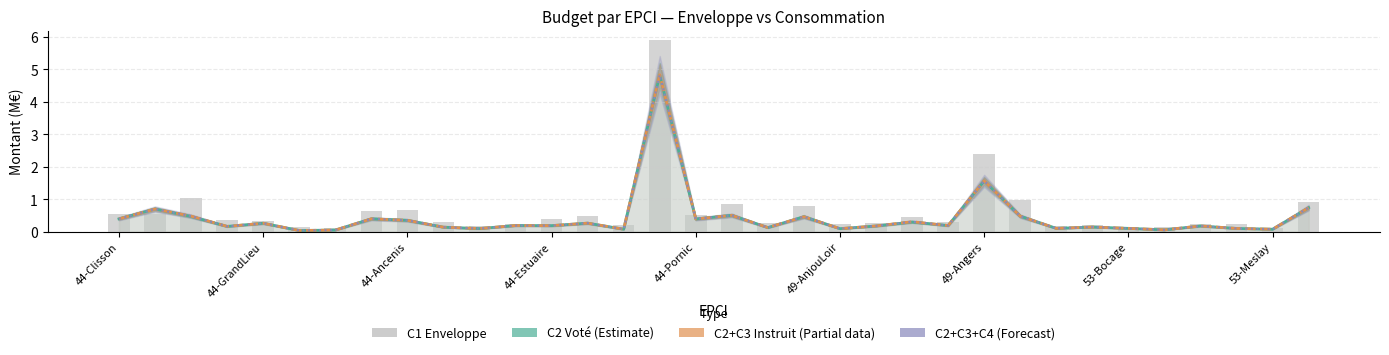

Between 18 and 25, which series saw the biggest shift?

C1 Enveloppe